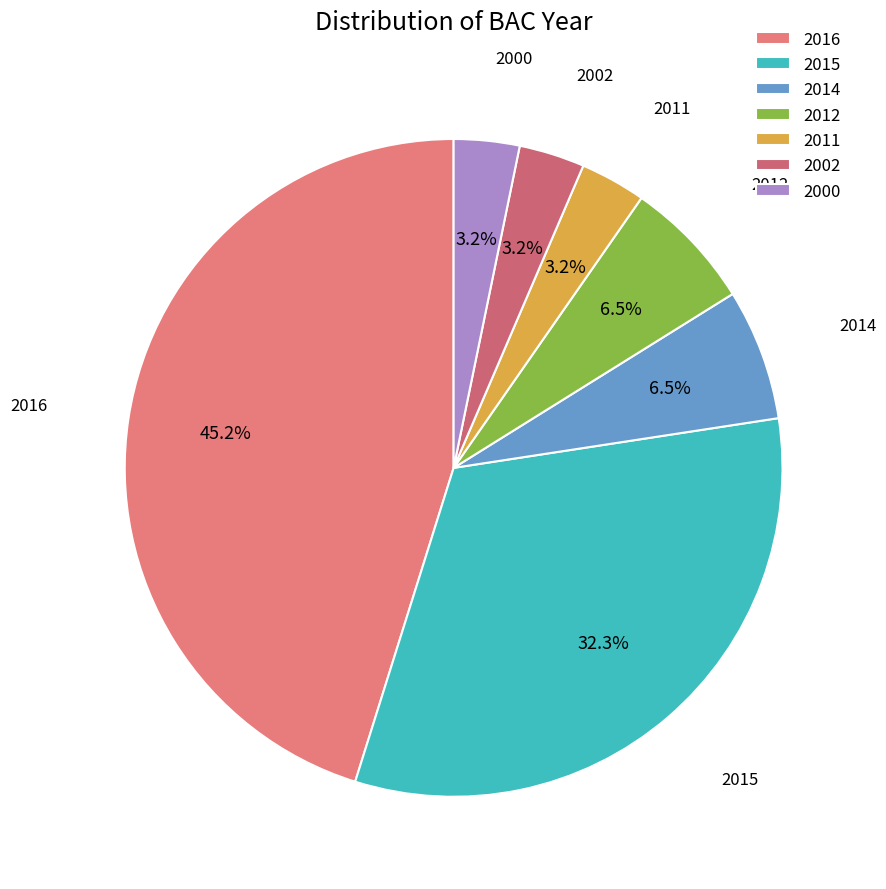

What is the largest slice in the pie chart?

2016